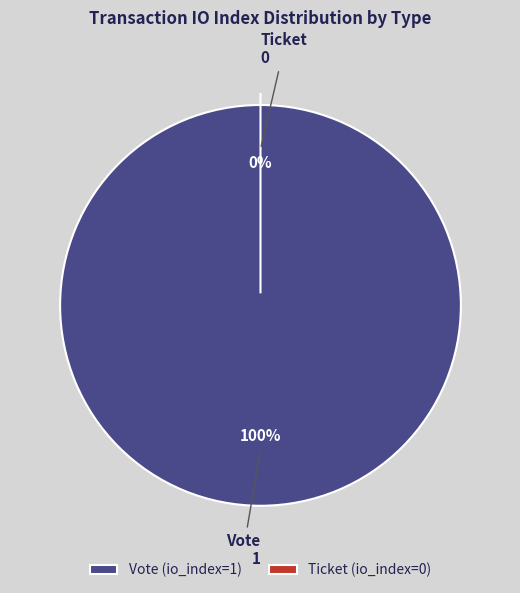

Count the number of slices in the pie.

2